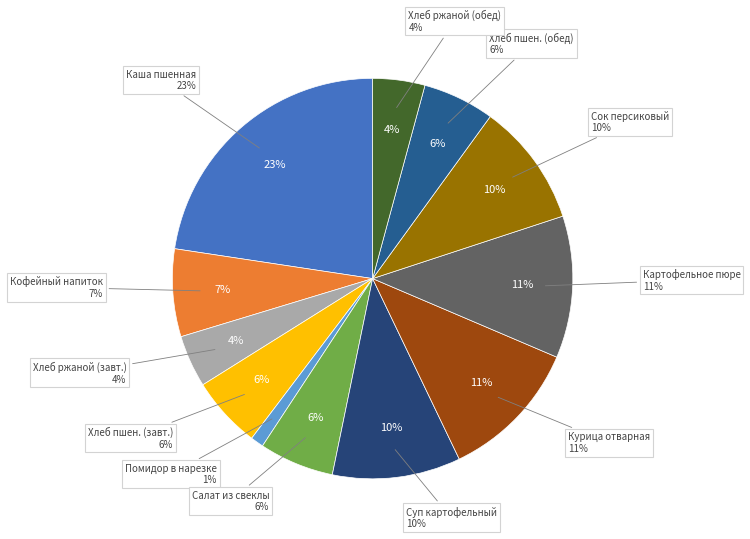

To the nearest percent, what is the average slice percentage?

8%